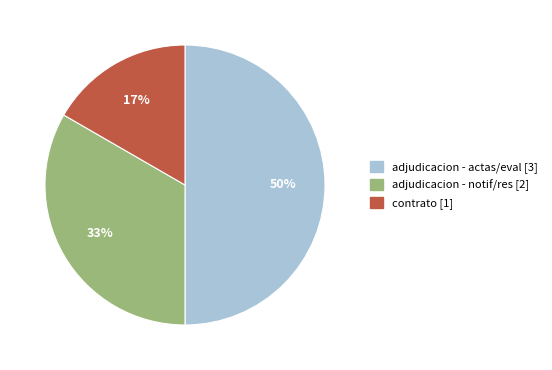

To the nearest percent, what is the average slice percentage?

33%